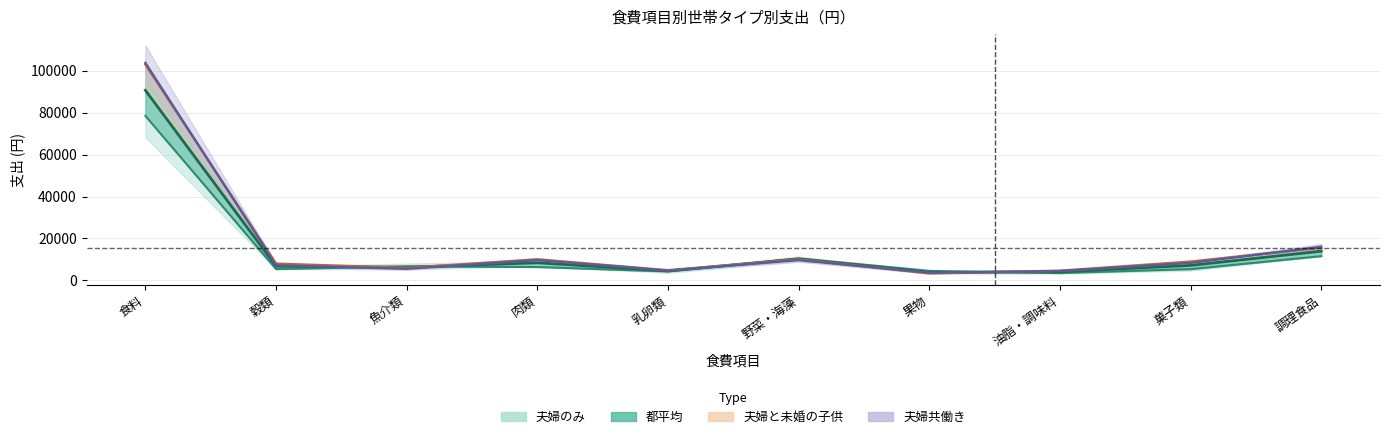

Between 乳卵類 and 菓子類, which is larger?

菓子類